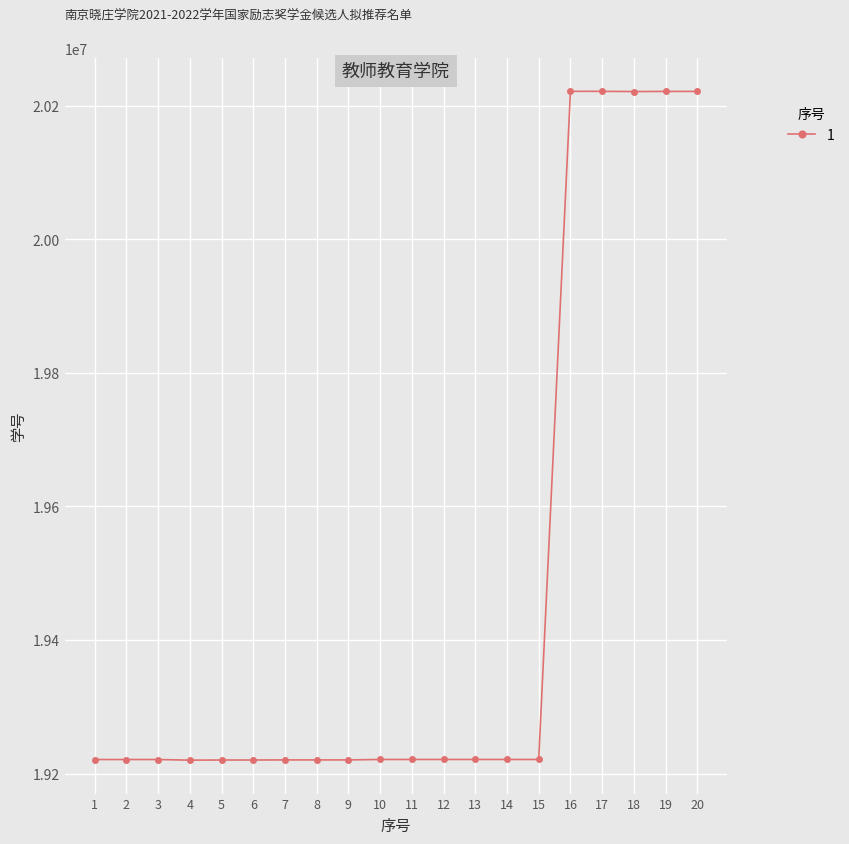

True or false: there are more than 0 points higher than both neighbors.

True